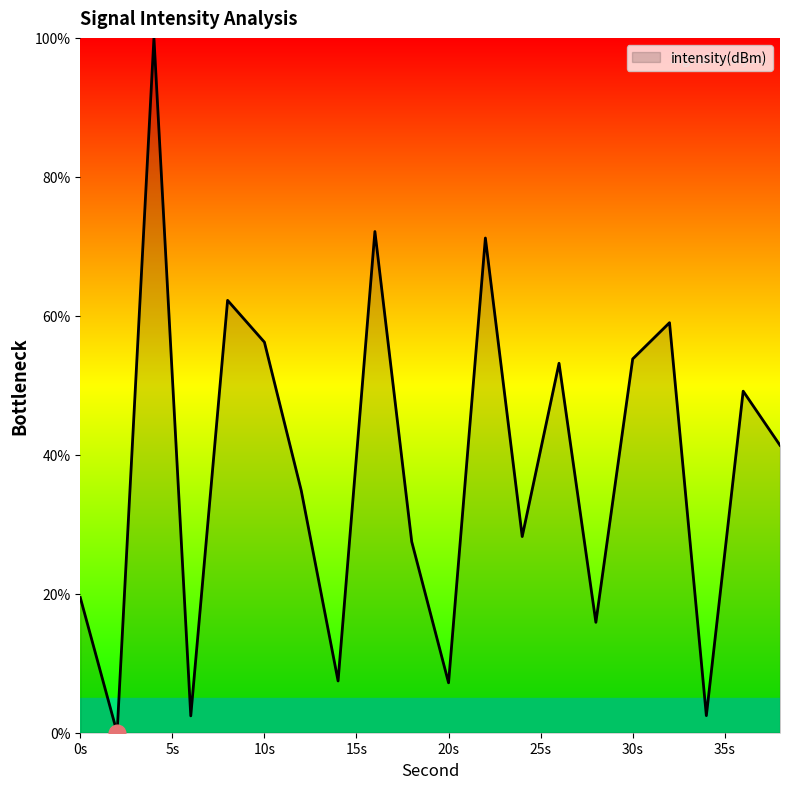

What is the sum of all values?

763.7